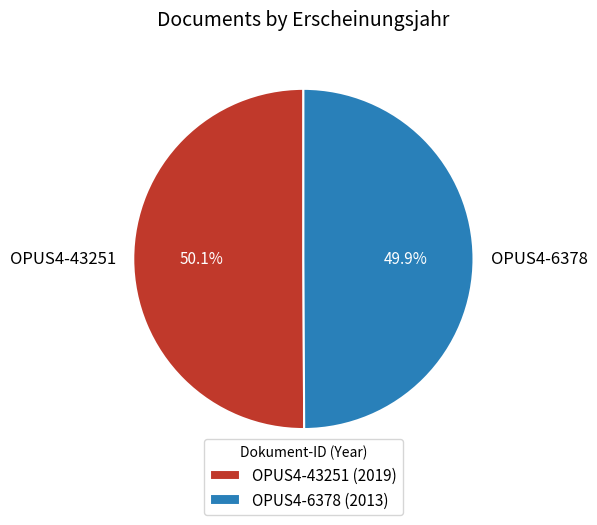

Is there a majority slice in this chart?

Yes